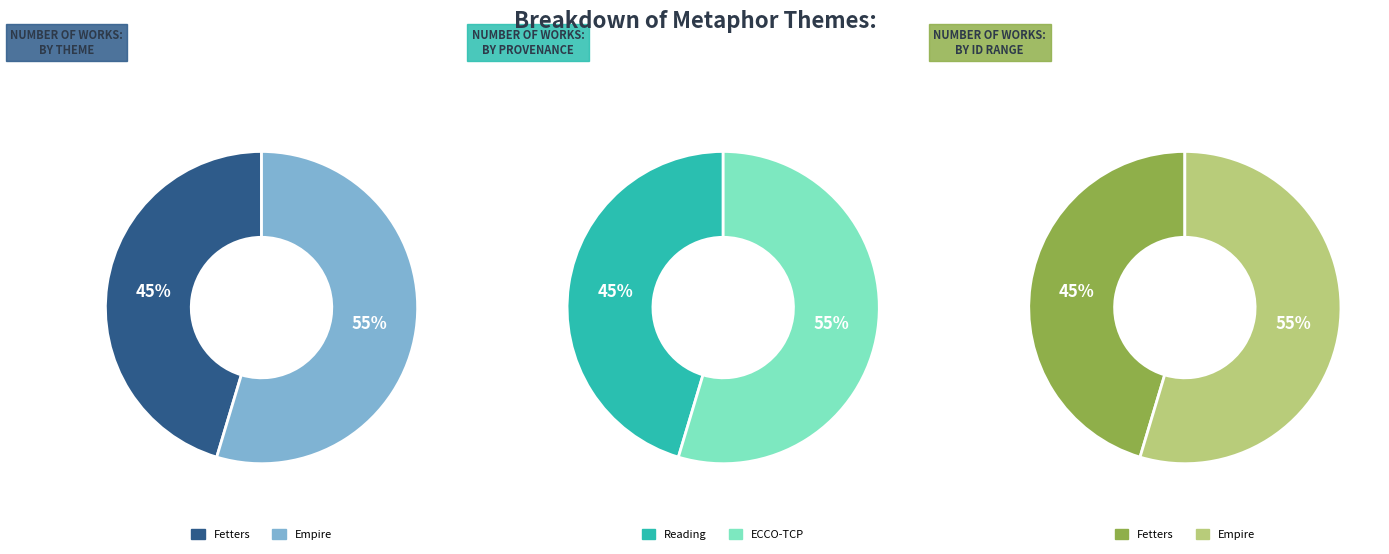

Count the number of slices in the pie.

2